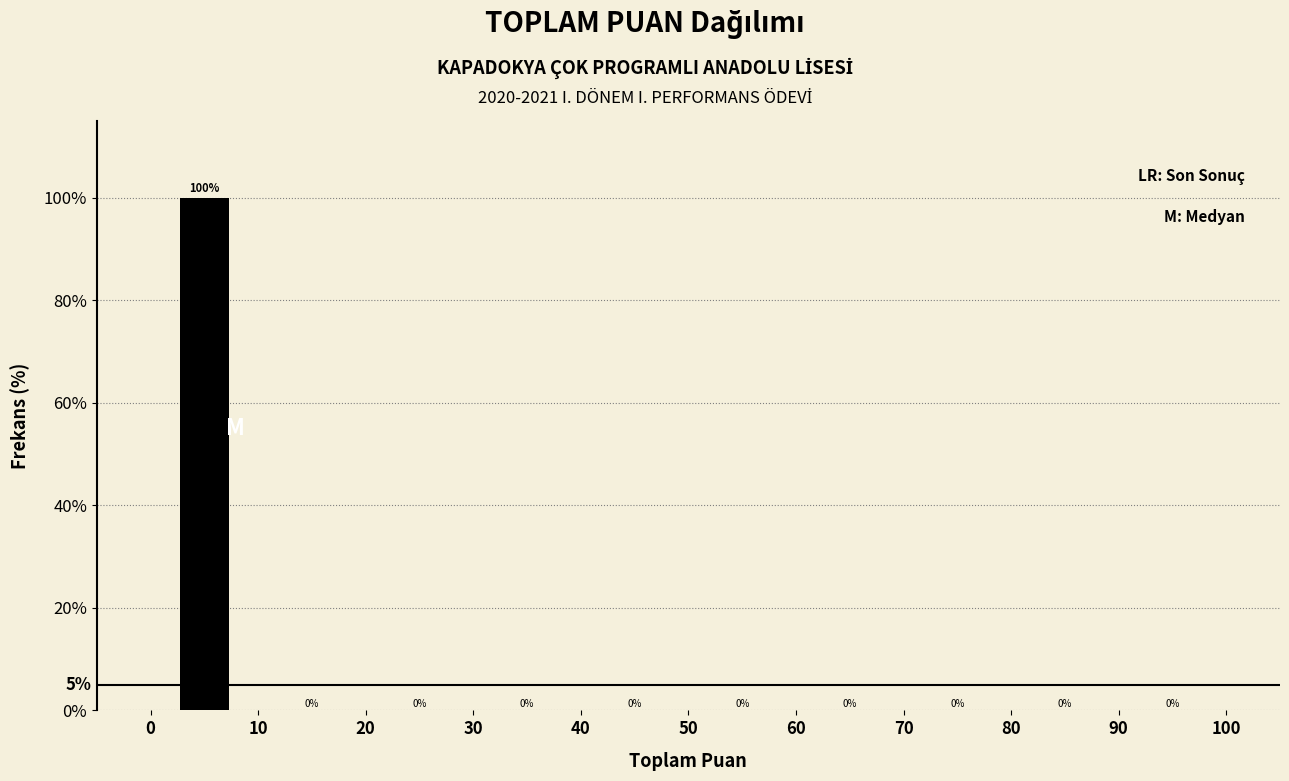

Reading left to right, transcribe all the data shown in this chart.

0=100	20=0	40=0	60=0	80=0